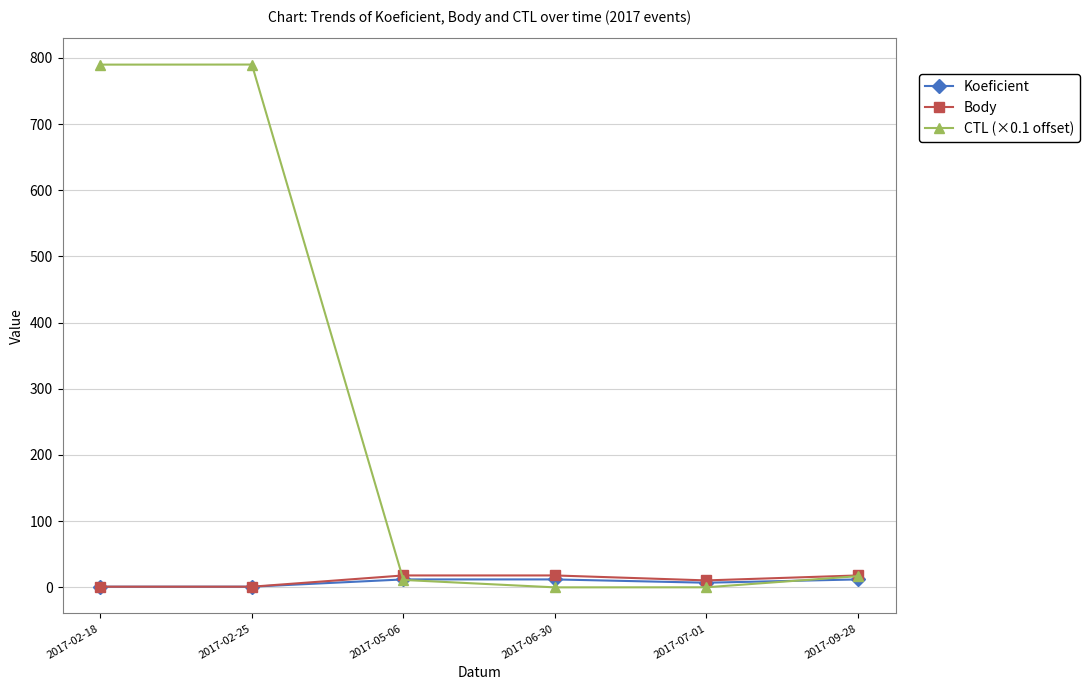

What is the greatest value displayed?

789.9